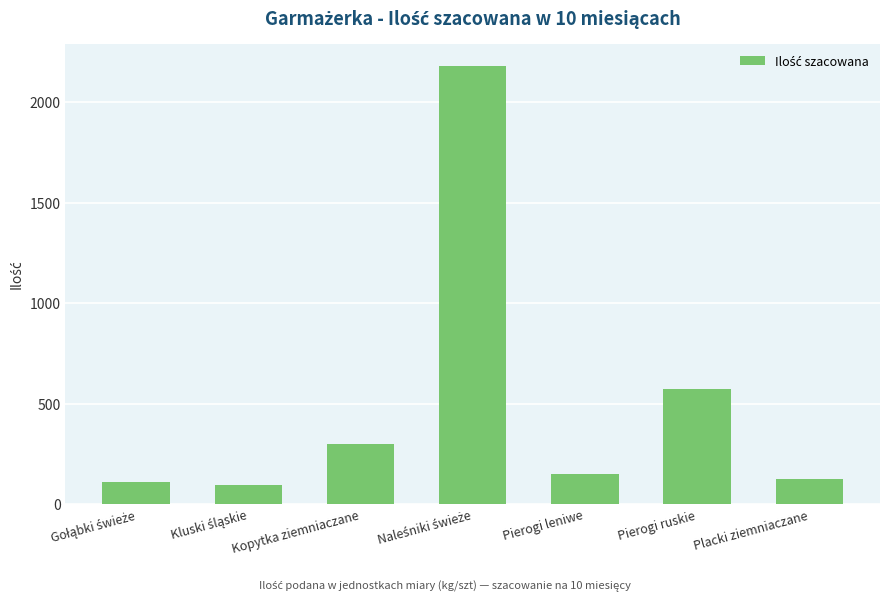

How many categories are shown in the chart?

7